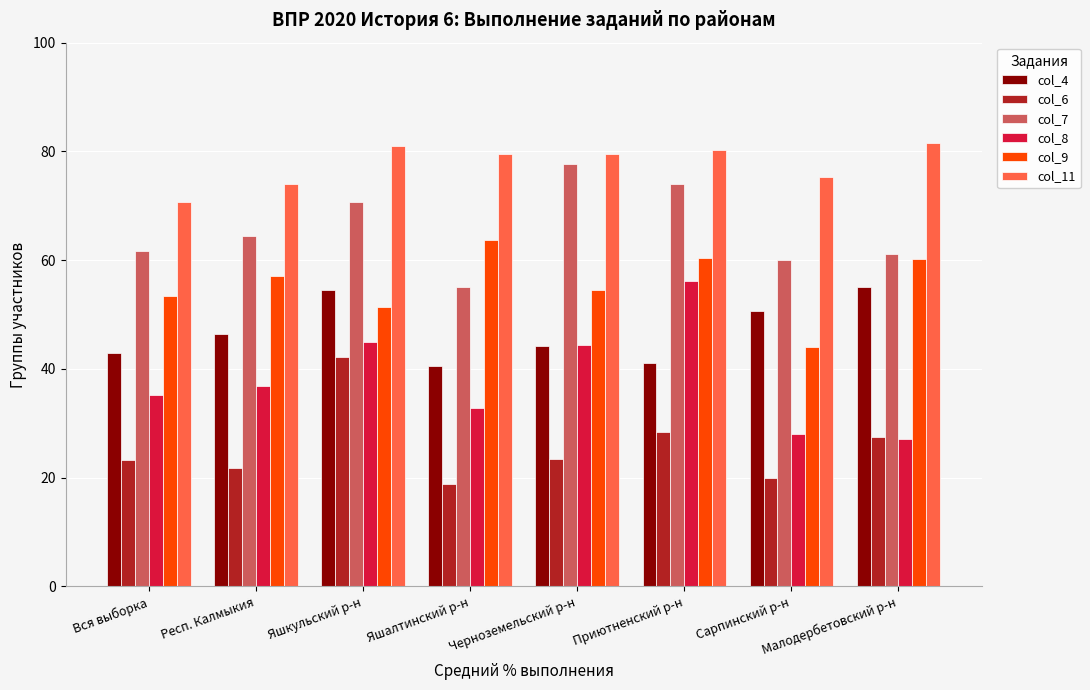

The value of col_9 at Яшалтинский р-н is 63.8. True or false?

True